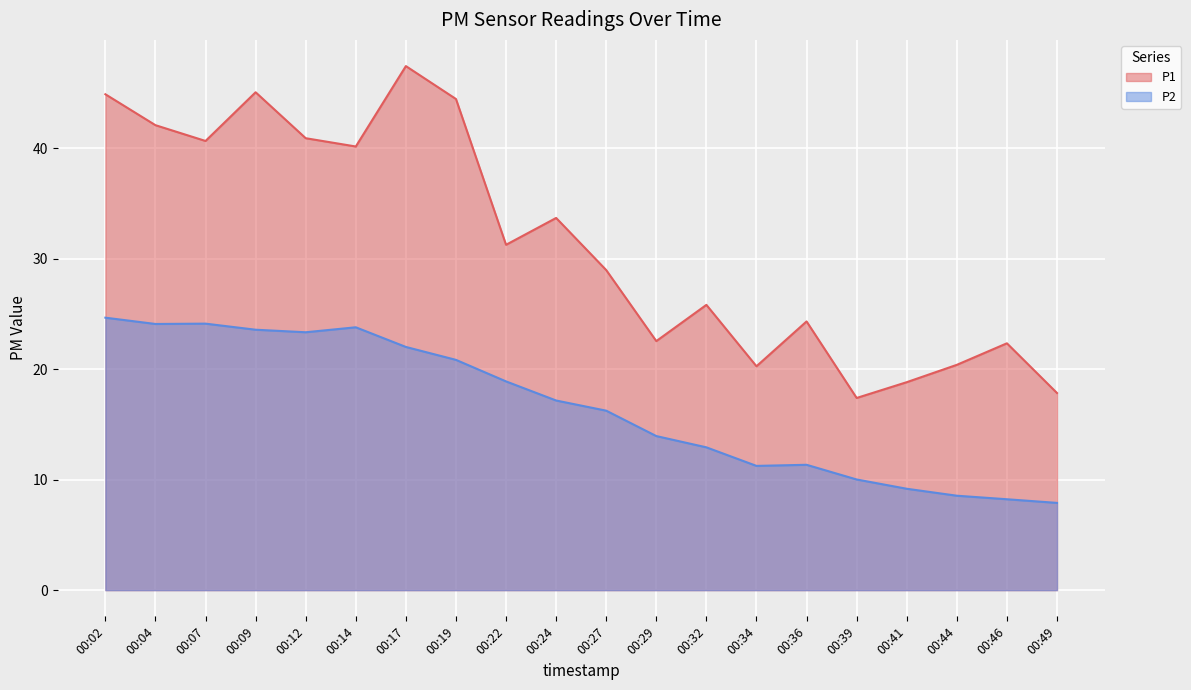

Is the value of P1 at 00:12 greater than the value of P2 at 00:39?

Yes